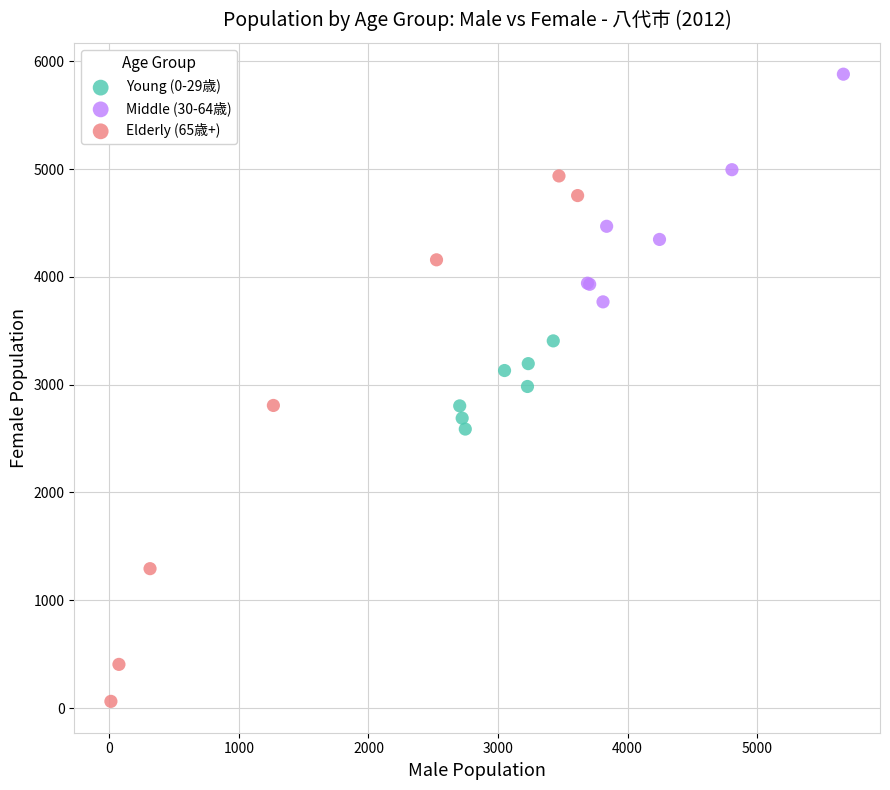

Which series has the largest Y range (max minus min)?

Elderly (65歳+)